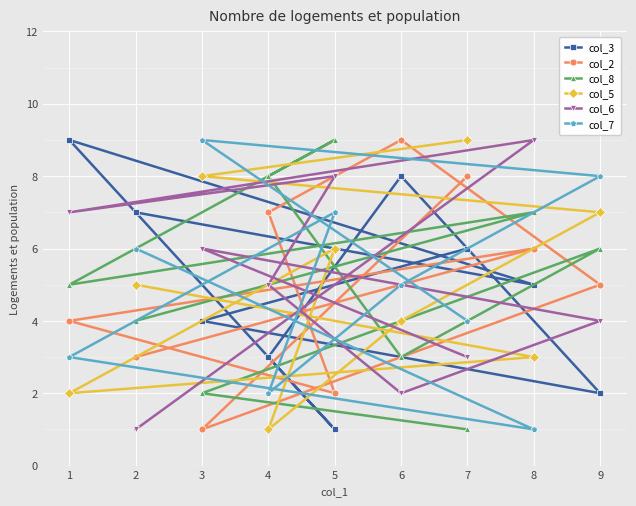

The value of col_5 at 6 is 2. True or false?

False